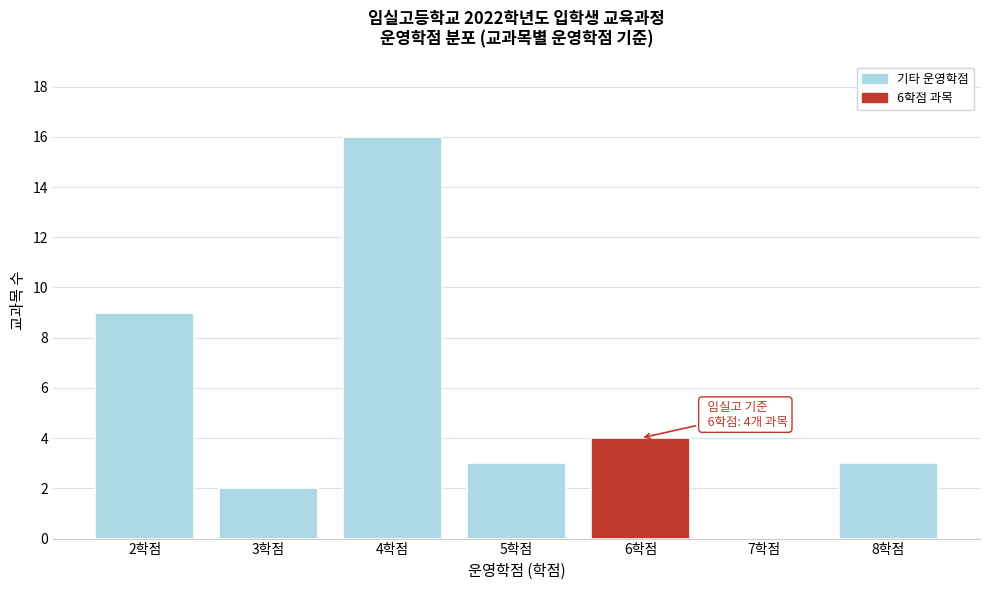

Reading left to right, what are all the values shown in this chart?

2학점=9	3학점=2	4학점=16	5학점=3	6학점=4	7학점=0	8학점=3